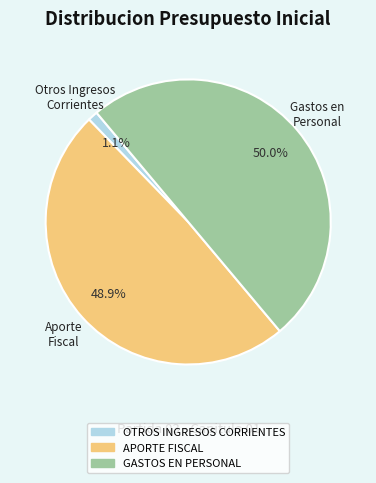

To the nearest percent, what portion does APORTE FISCAL represent?

49%